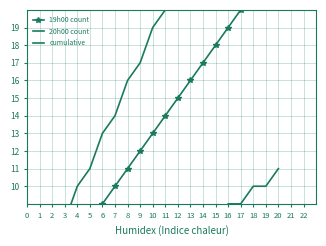

Reading left to right, what are all the values shown in this chart?

19h00 count: 0=3	1=4	2=5	3=6	4=7	5=8	6=9	7=10	8=11	9=12	10=13	11=14	12=15	13=16	14=17	15=18	16=19	17=20	18=21	19=22	20=23
20h00 count: 0=1	1=1	2=2	3=2	4=3	5=3	6=4	7=4	8=5	9=5	10=6	11=6	12=7	13=7	14=8	15=8	16=9	17=9	18=10	19=10	20=11
cumulative: 0=4	1=5	2=7	3=8	4=10	5=11	6=13	7=14	8=16	9=17	10=19	11=20	12=22	13=23	14=25	15=26	16=28	17=29	18=31	19=32	20=34